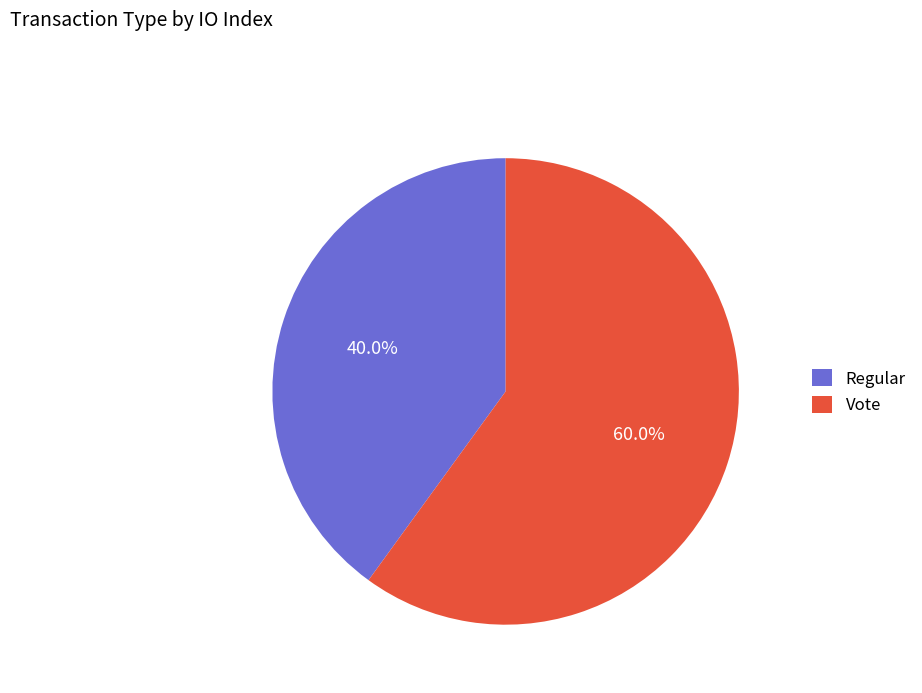

Which slice is the largest?

Vote